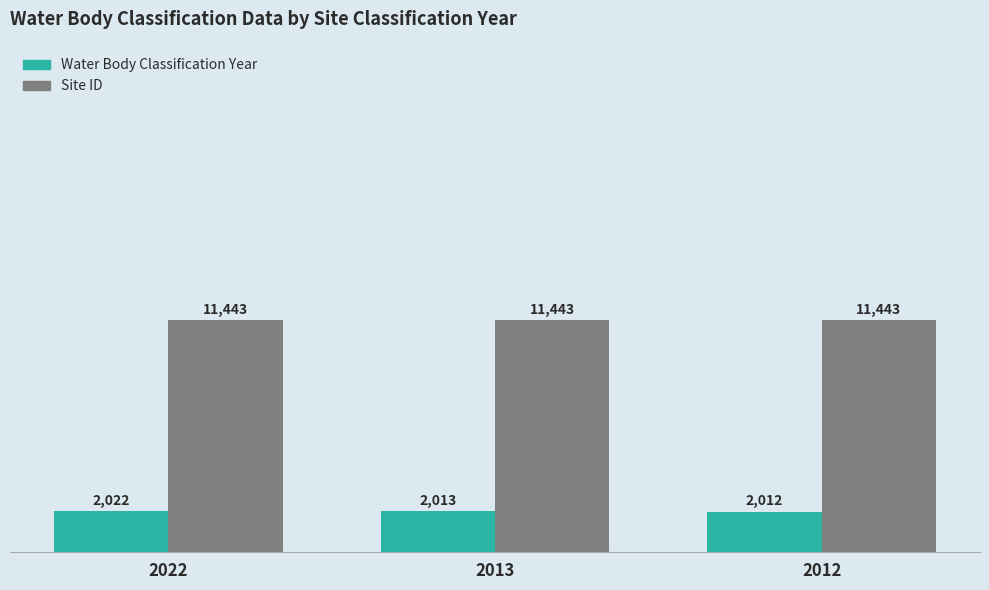

At which label is Water Body Classification Year closest to 2017?

2013